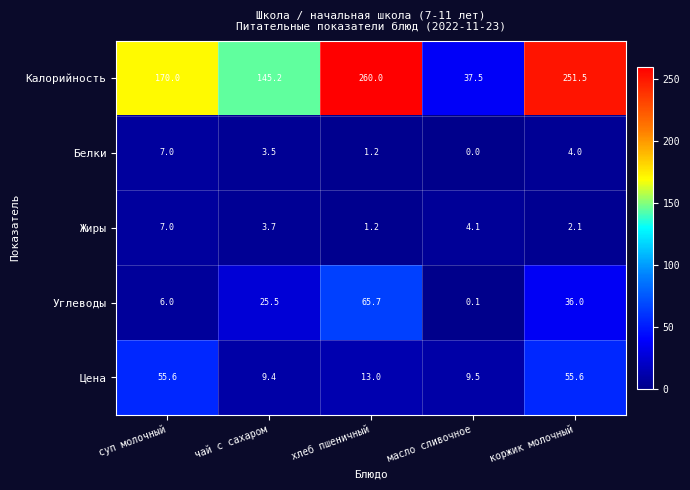

Which series has the largest total across all categories?

Калорийность